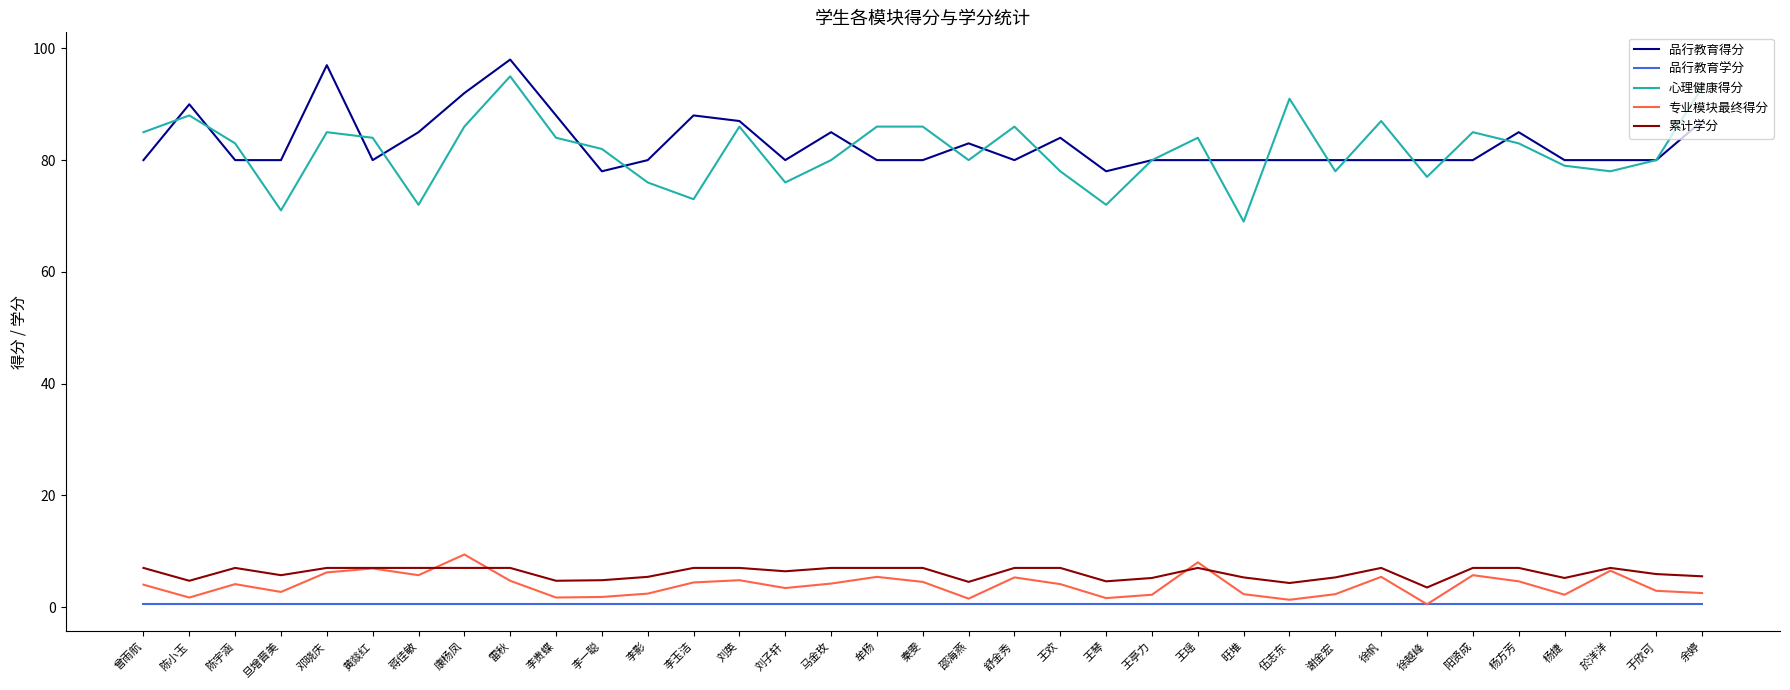

After their last crossing, which series has the higher values: 专业模块最终得分 or 累计学分?

累计学分